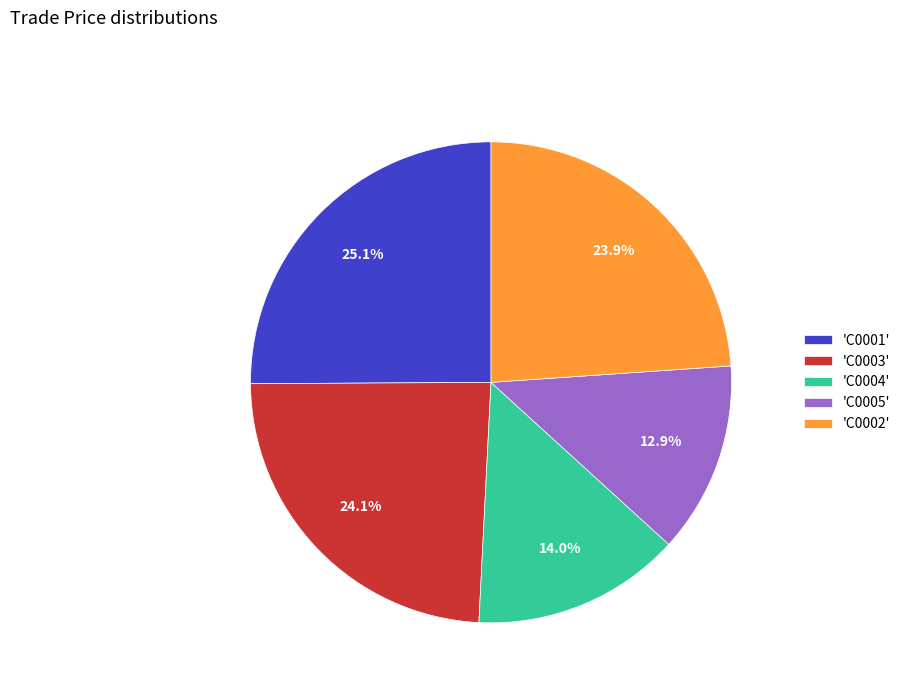

Which category has the smallest portion of the pie?

'C0005'